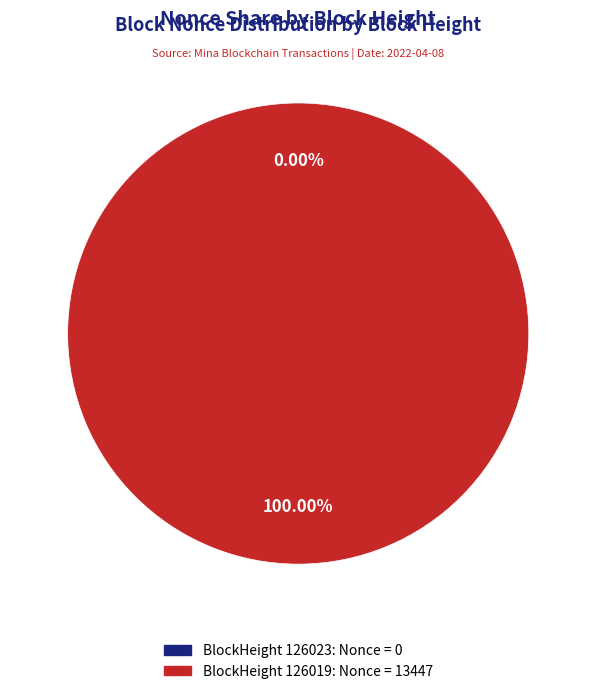

Rank the categories by value from highest to lowest.

126019, 126023